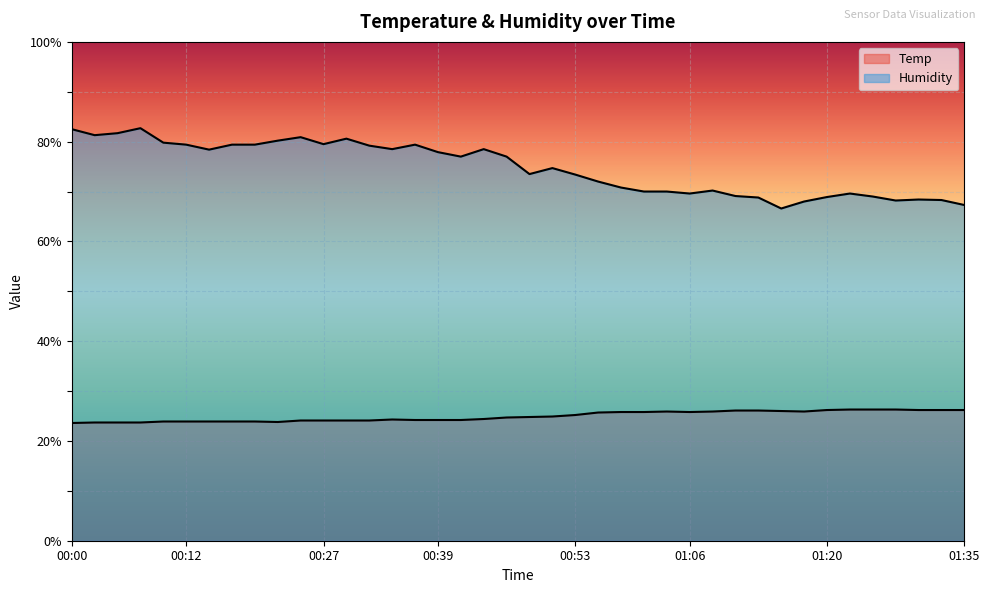

True or false: Temp and Humidity intersect in this chart.

False